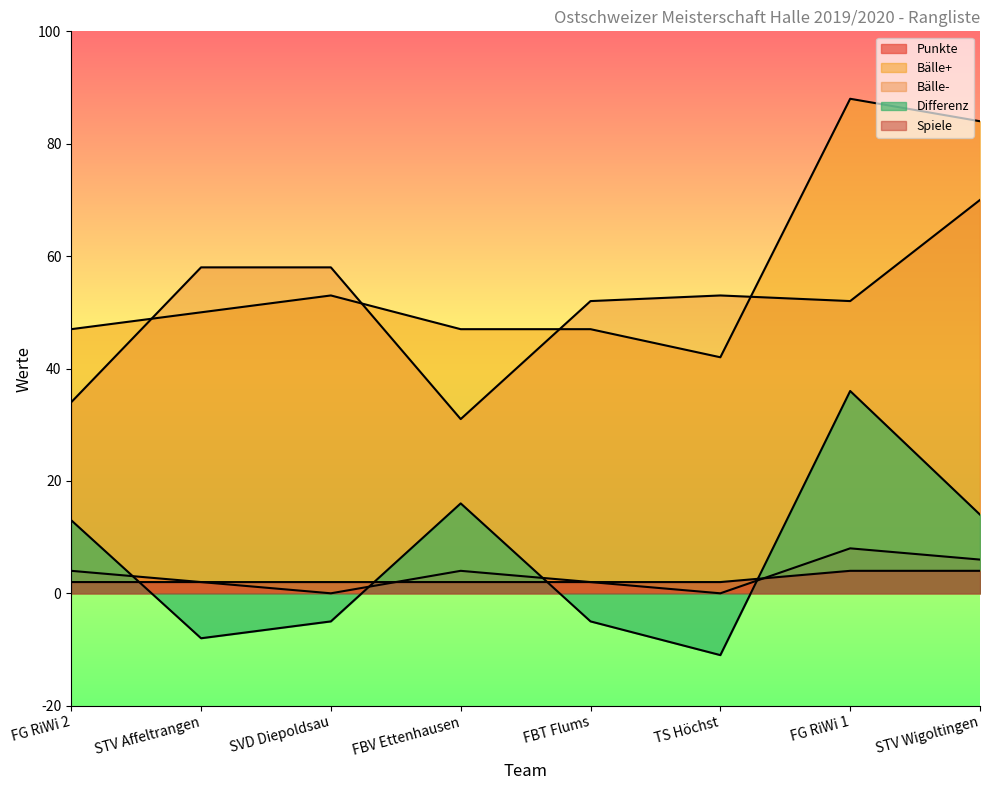

Reading left to right, what are all the values shown in this chart?

Spiele: FG RiWi 2=2	STV Affeltrangen=2	SVD Diepoldsau=2	FBV Ettenhausen=2	FBT Flums=2	TS Höchst=2	FG RiWi 1=4	STV Wigoltingen=4
Punkte: FG RiWi 2=4	STV Affeltrangen=2	SVD Diepoldsau=0	FBV Ettenhausen=4	FBT Flums=2	TS Höchst=0	FG RiWi 1=8	STV Wigoltingen=6
Baelle_plus: FG RiWi 2=47	STV Affeltrangen=50	SVD Diepoldsau=53	FBV Ettenhausen=47	FBT Flums=47	TS Höchst=42	FG RiWi 1=88	STV Wigoltingen=84
Baelle_minus: FG RiWi 2=34	STV Affeltrangen=58	SVD Diepoldsau=58	FBV Ettenhausen=31	FBT Flums=52	TS Höchst=53	FG RiWi 1=52	STV Wigoltingen=70
Differenz: FG RiWi 2=13	STV Affeltrangen=-8	SVD Diepoldsau=-5	FBV Ettenhausen=16	FBT Flums=-5	TS Höchst=-11	FG RiWi 1=36	STV Wigoltingen=14